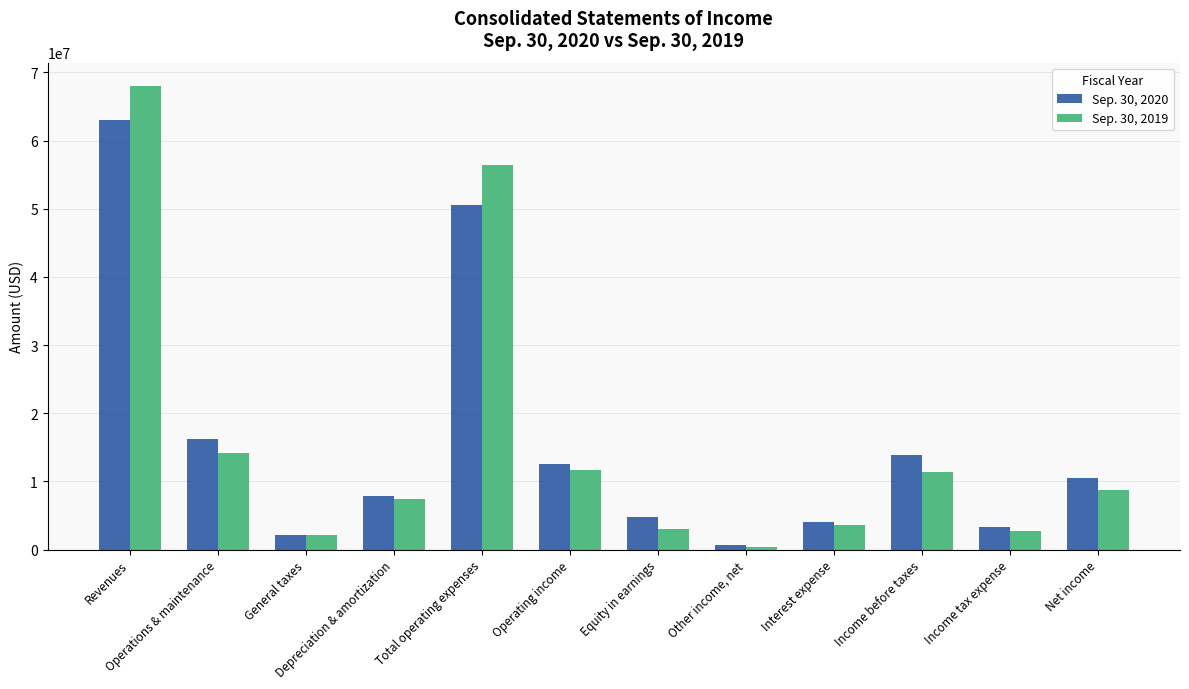

What are all the series names shown in the legend?

Sep. 30, 2020, Sep. 30, 2019